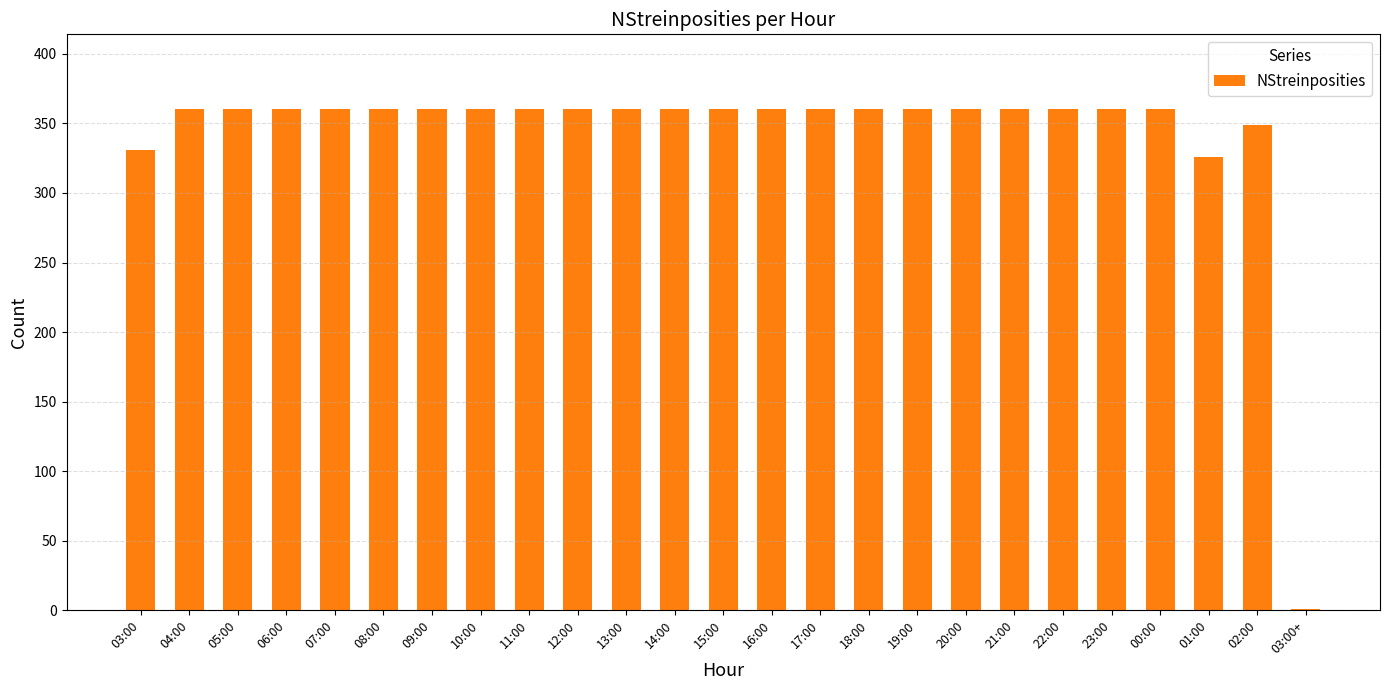

What is the greatest value displayed?

360